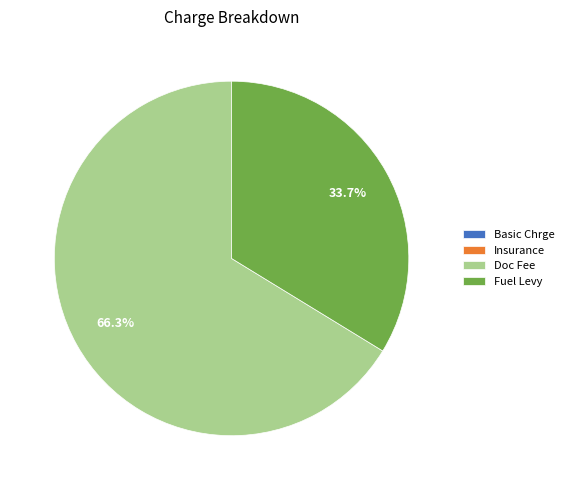

Is the sum of Doc Fee and Fuel Levy greater than half?

Yes